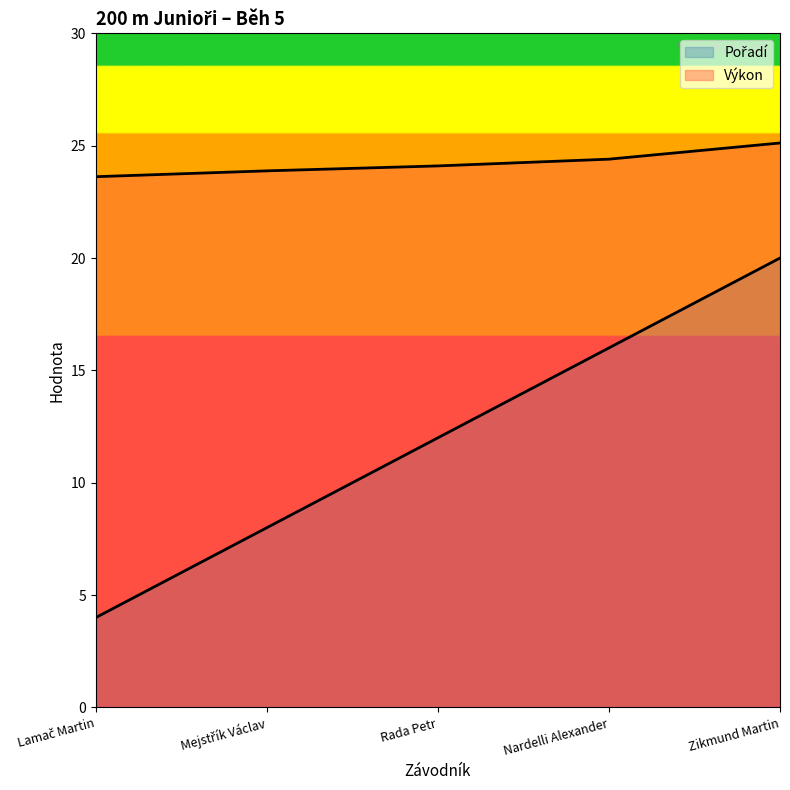

True or false: Výkon and Pořadí intersect in this chart.

False